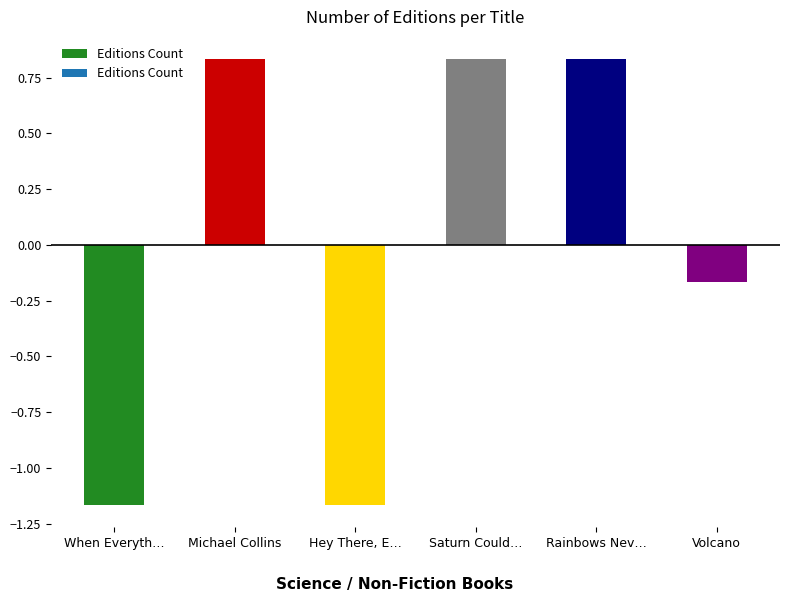

What is the change in value from When Everyth… to Saturn Could…?

+2.0